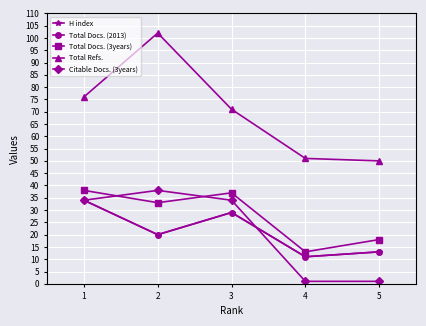

Does the chart have visible grid lines?

Yes